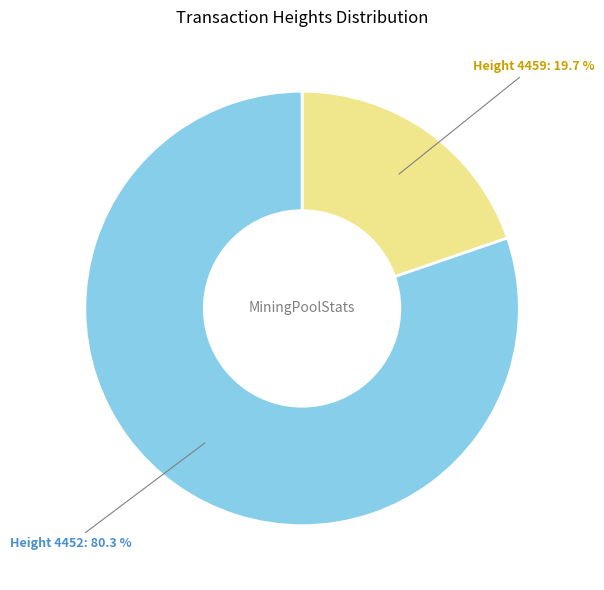

Does any single category account for the majority?

Yes